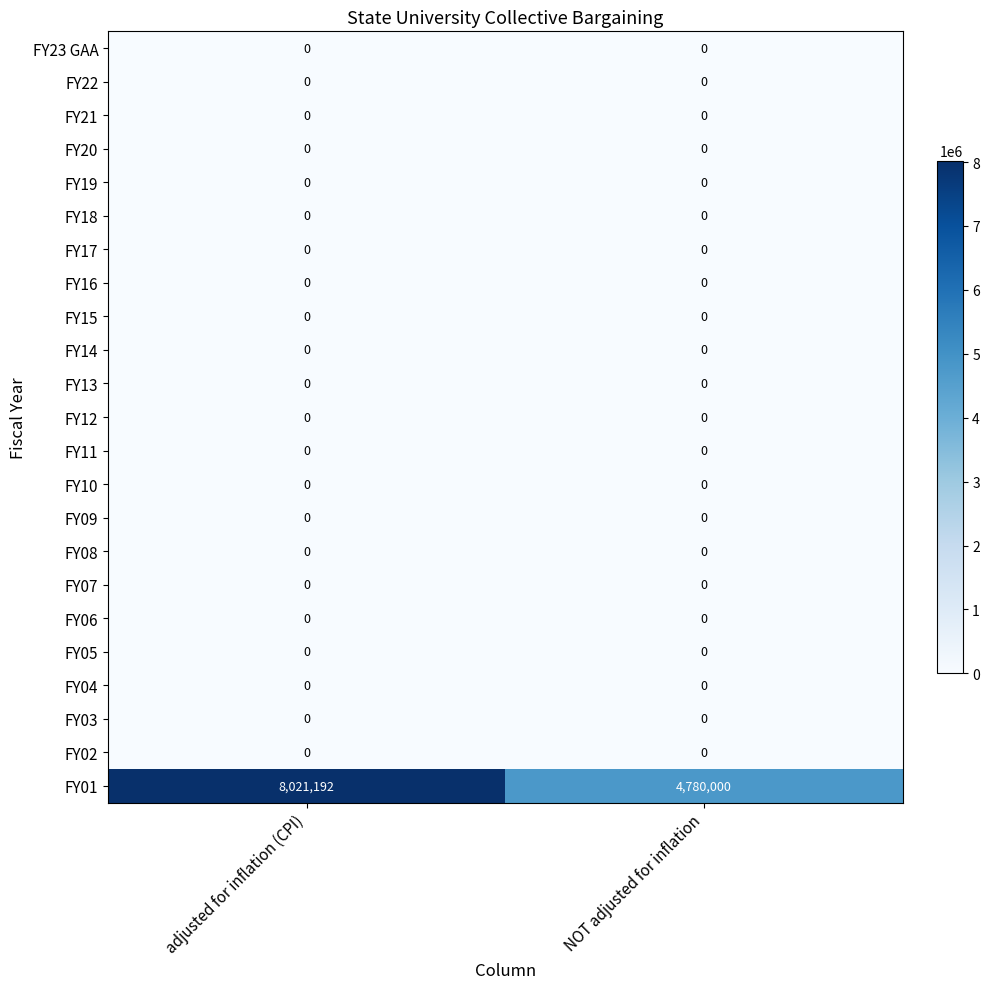

Count the number of data series in this chart.

23